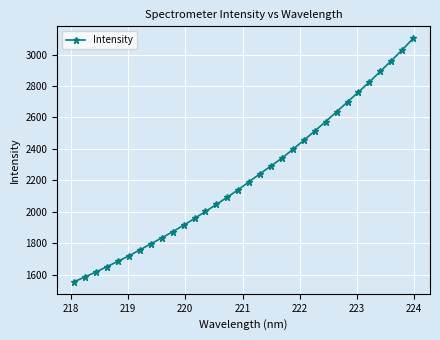

What is the value of the 24th point from the left?

2574.0